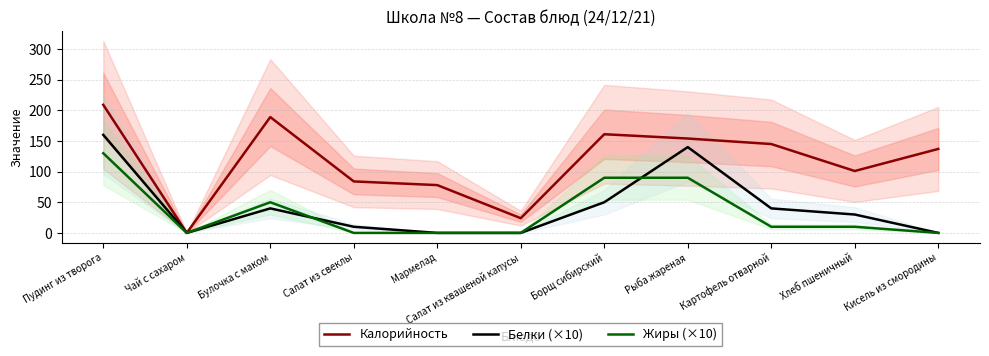

Count the number of data series in this chart.

3